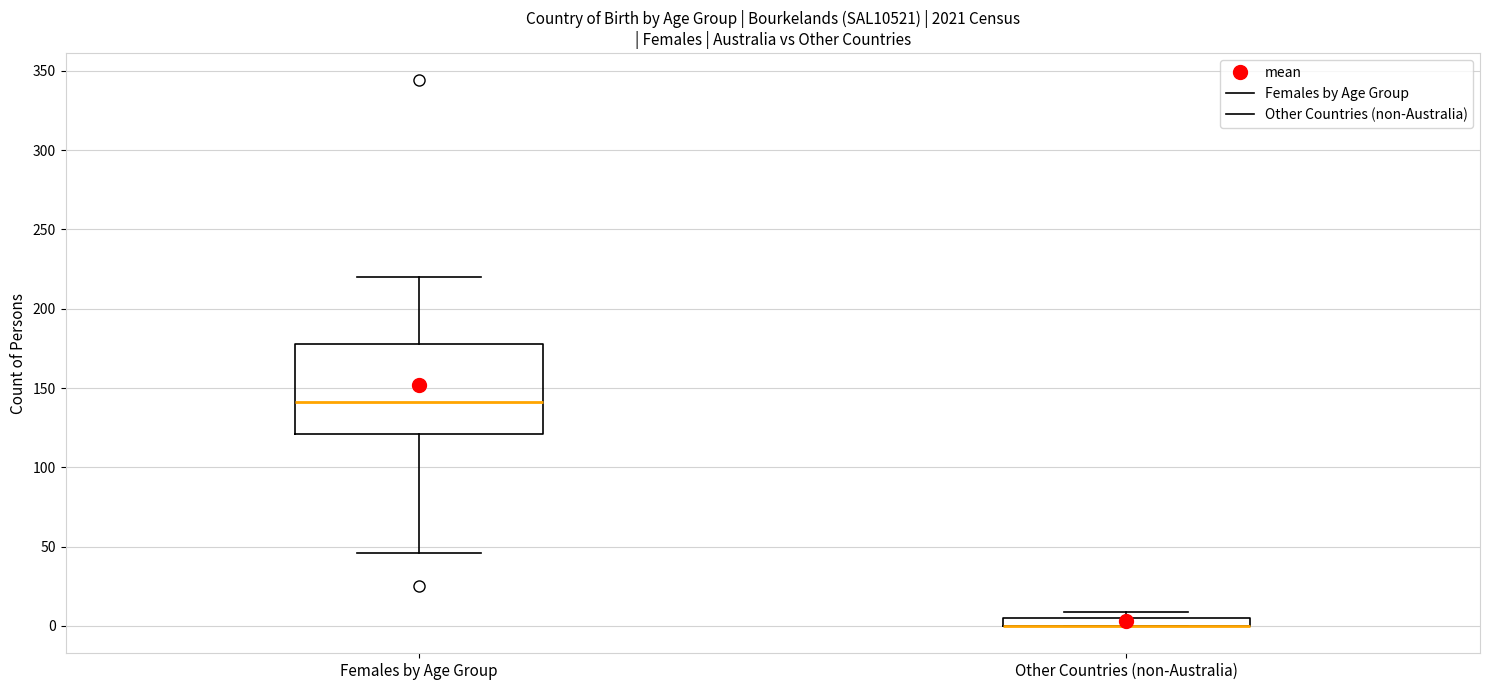

Comparing the boxes themselves (not the whiskers), which one is the tallest?

Females by Age Group